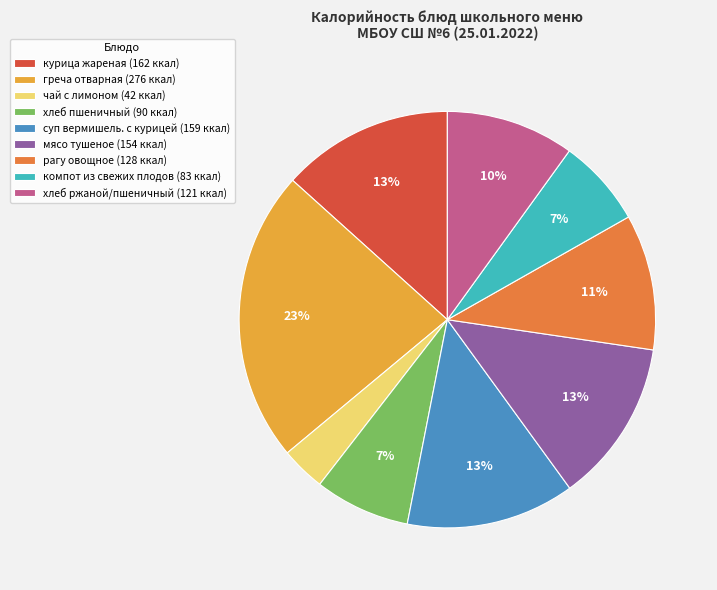

How many slices are in this pie chart?

9